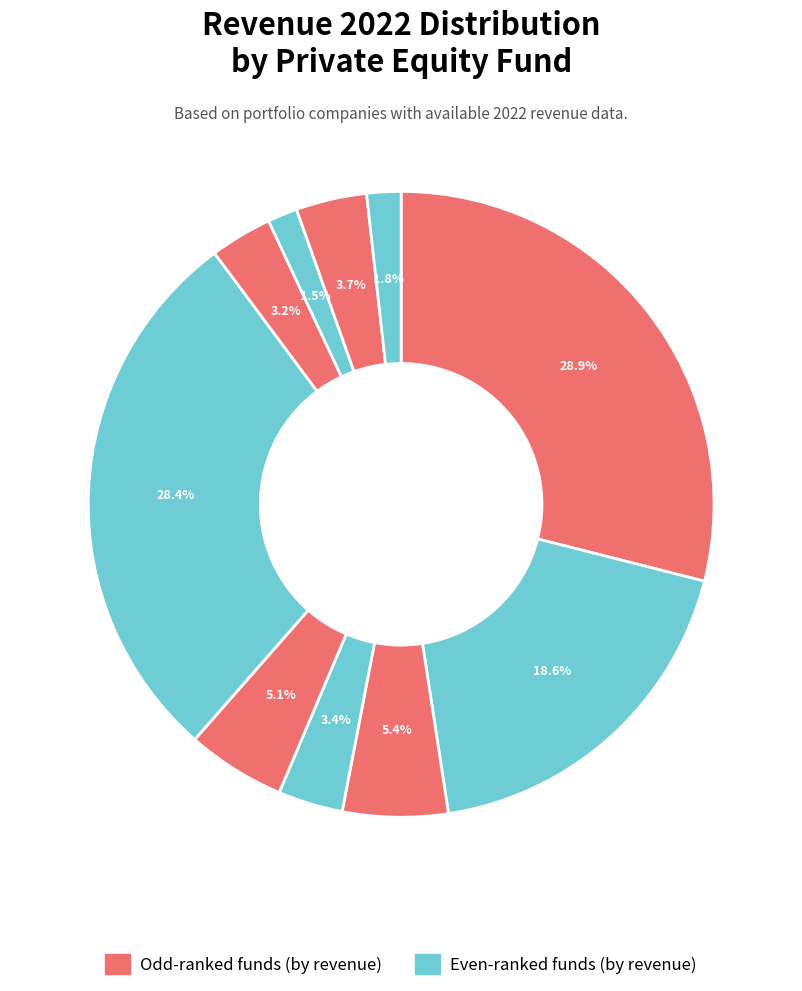

How many slices are in this pie chart?

10